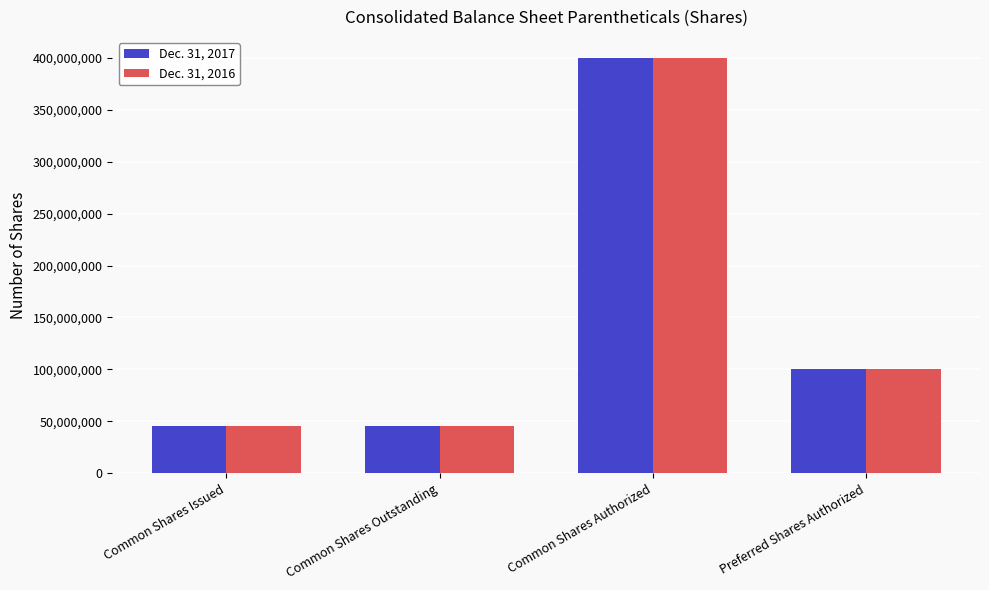

How many data points in Dec. 31, 2016 are less than 100000000?

2